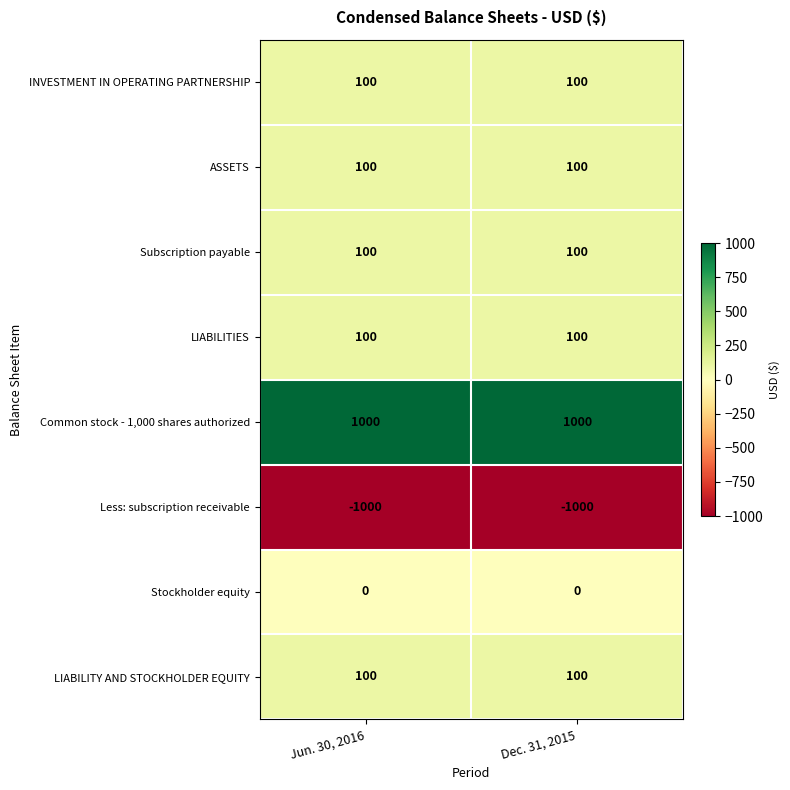

Is it true that INVESTMENT IN OPERATING PARTNERSHIP equals 100 at Dec. 31, 2015?

True